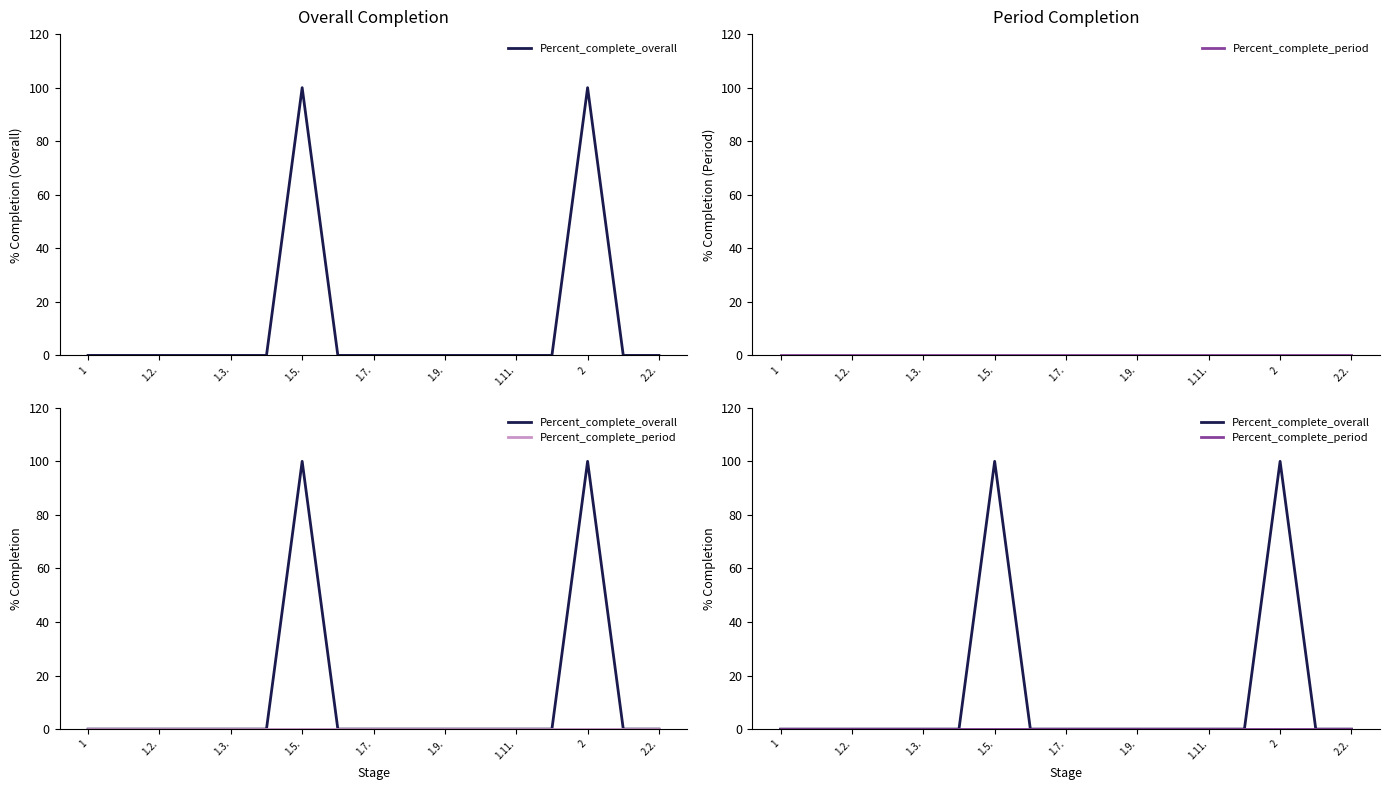

Is the value of Percent_complete_overall at 9 greater than the value of Percent_complete_period at 1.11.?

No